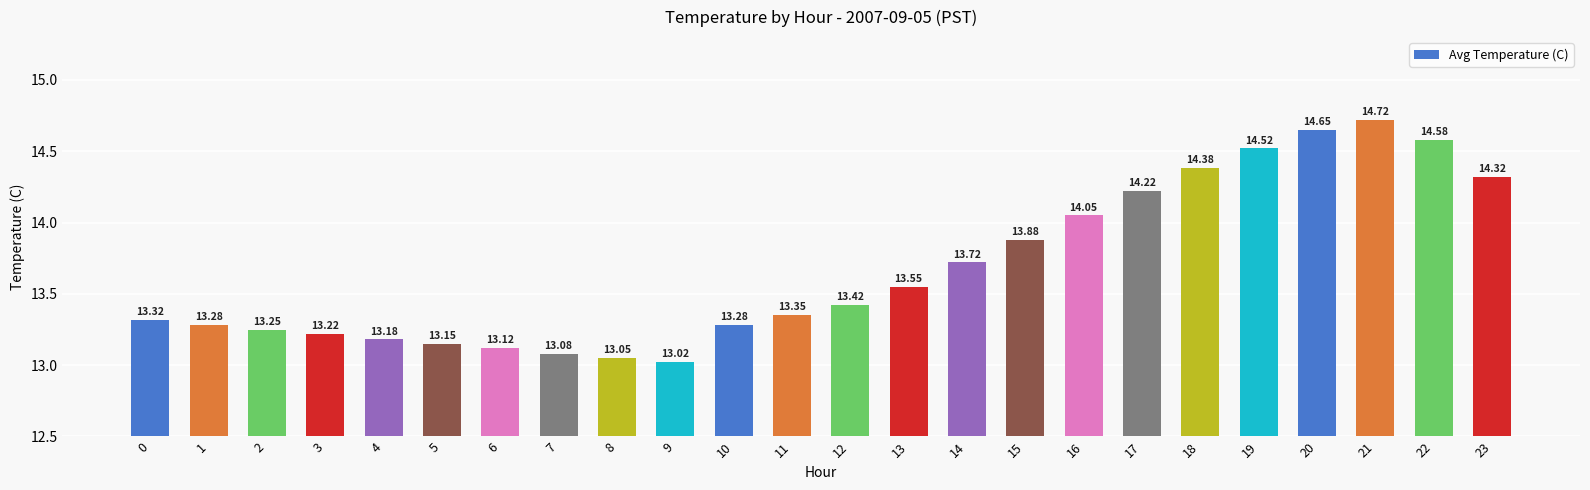

Between 10 and 2, which is larger?

10